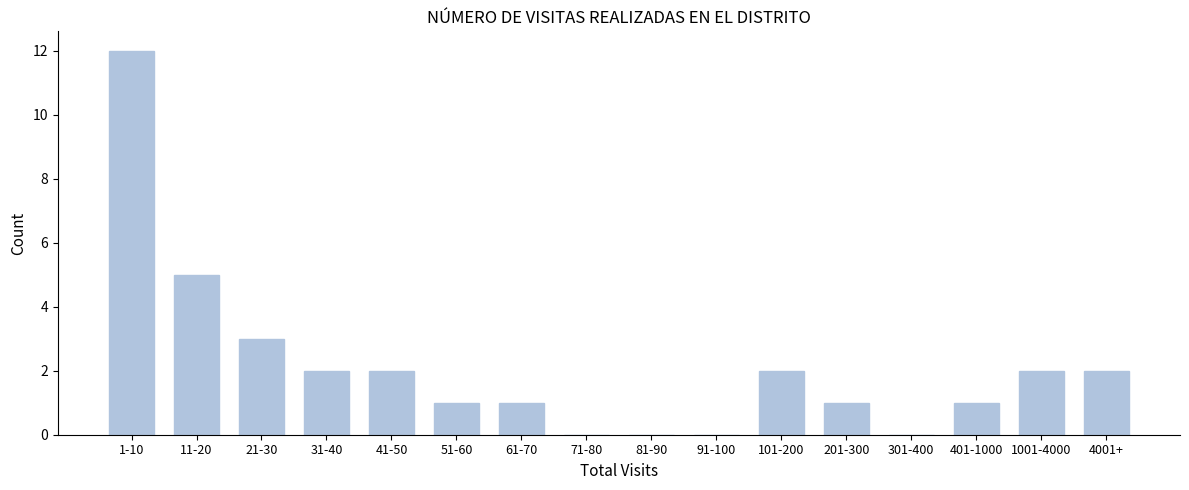

Reading right to left, list all the values displayed in this chart.

4001+=2	1001-4000=2	401-1000=1	301-400=0	201-300=1	101-200=2	91-100=0	81-90=0	71-80=0	61-70=1	51-60=1	41-50=2	31-40=2	21-30=3	11-20=5	1-10=12